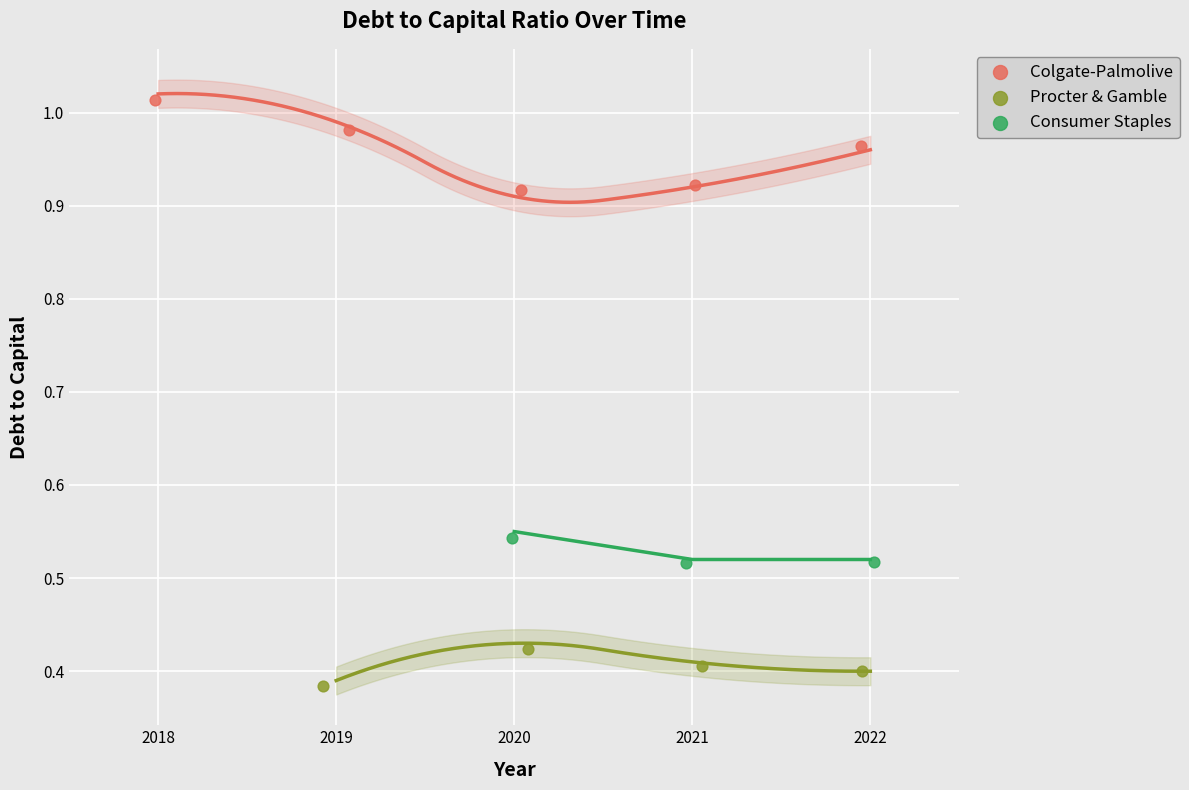

Which series has the largest Y range (max minus min)?

Colgate-Palmolive